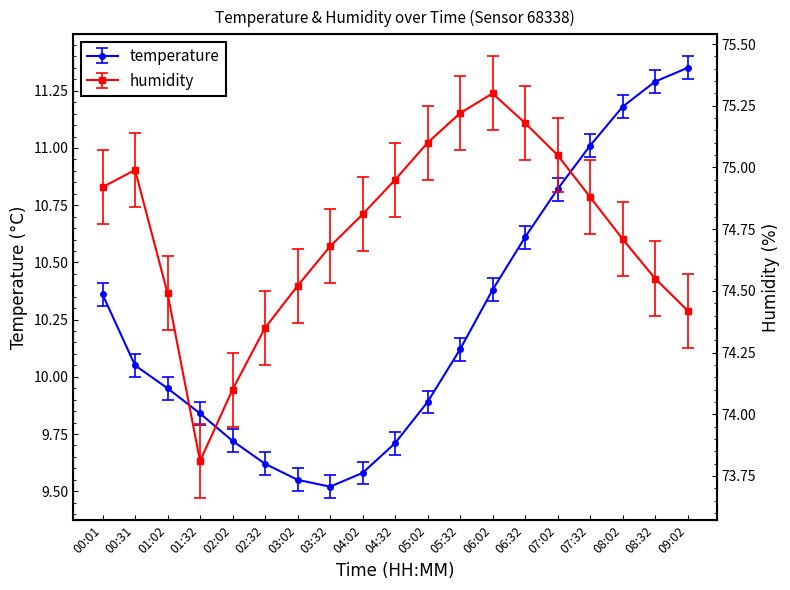

How many interior local valleys does the humidity series have?

1